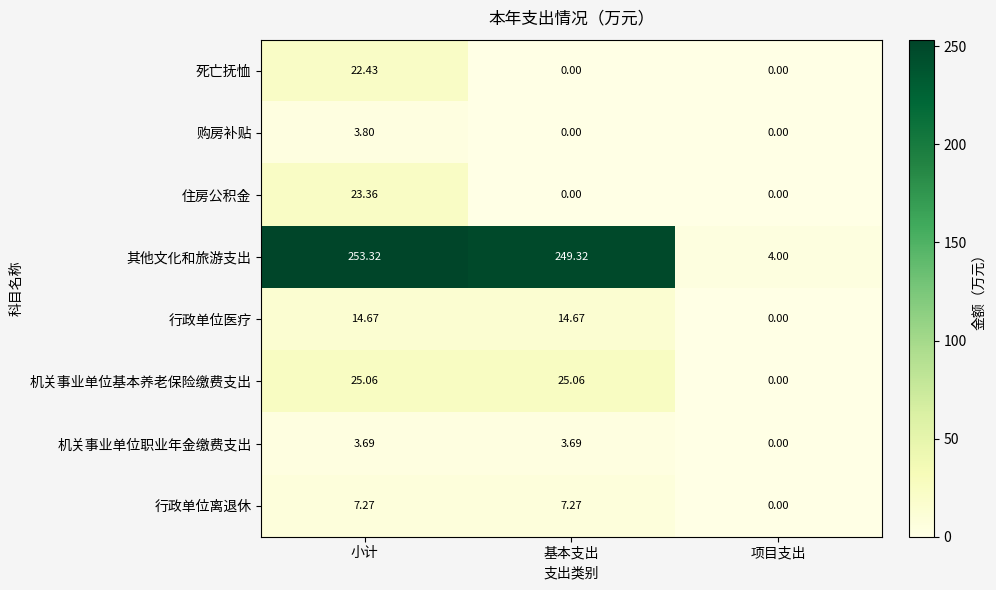

Rank the series by their maximum value, from highest to lowest.

其他文化和旅游支出, 机关事业单位基本养老保险缴费支出, 住房公积金, 死亡抚恤, 行政单位医疗, 行政单位离退休, 购房补贴, 机关事业单位职业年金缴费支出